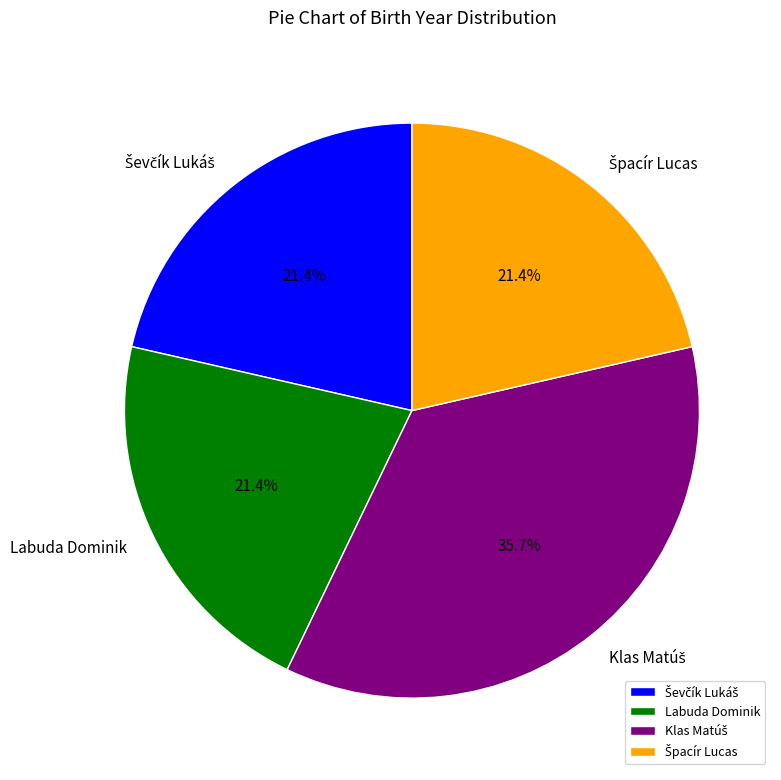

Is there any slice that represents more than half of the pie?

No